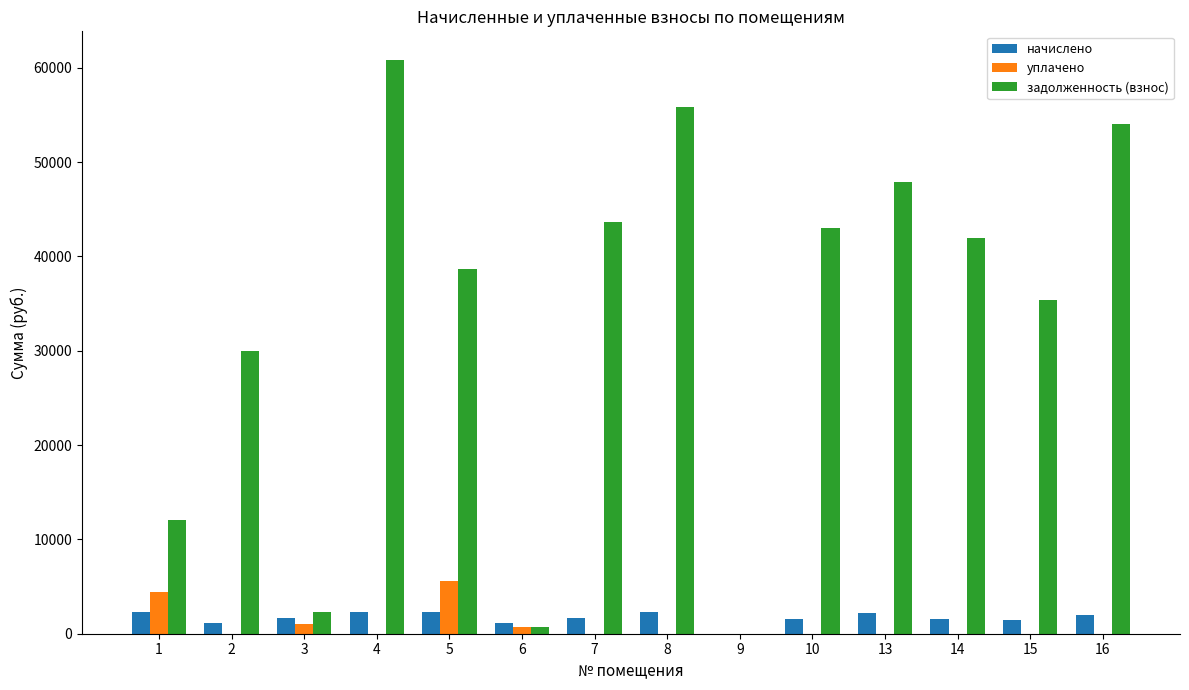

How many data points in начислено are above 1616?

8